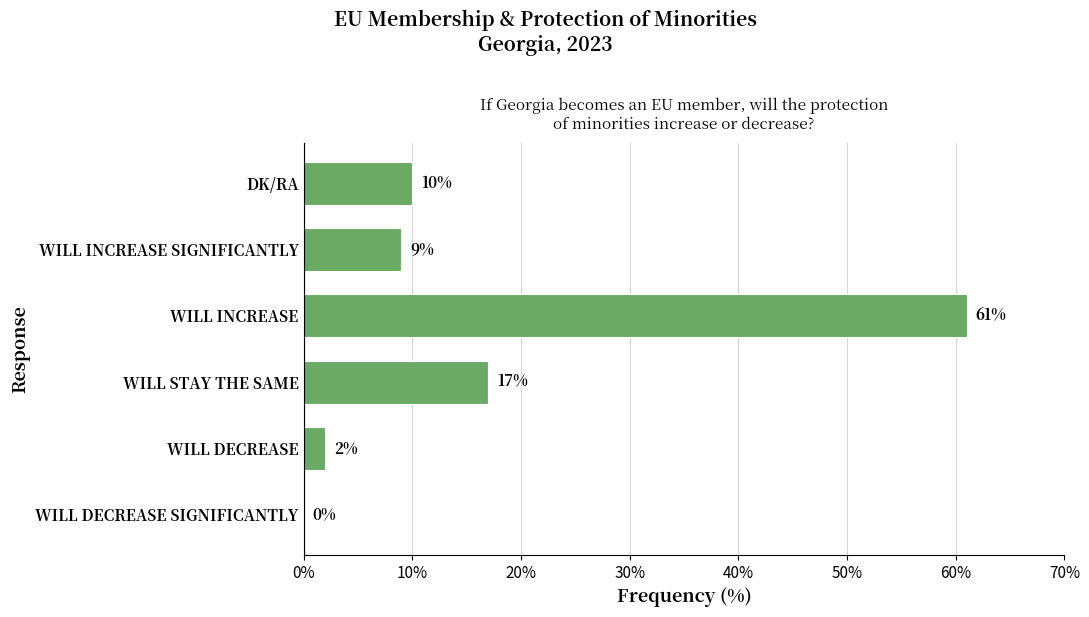

Between WILL DECREASE and WILL STAY THE SAME, which is larger?

WILL STAY THE SAME